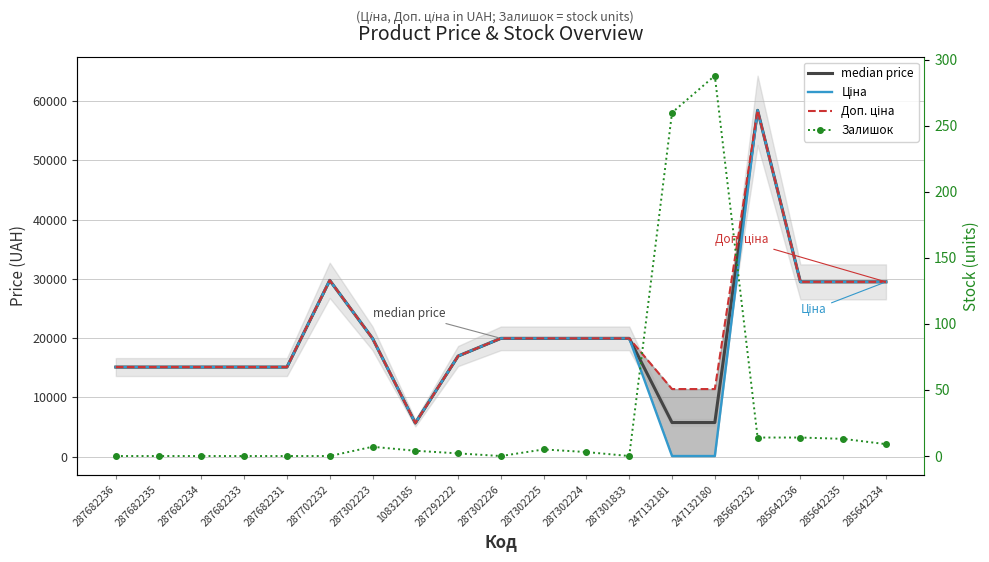

Which series has the largest range (max minus min)?

Ціна